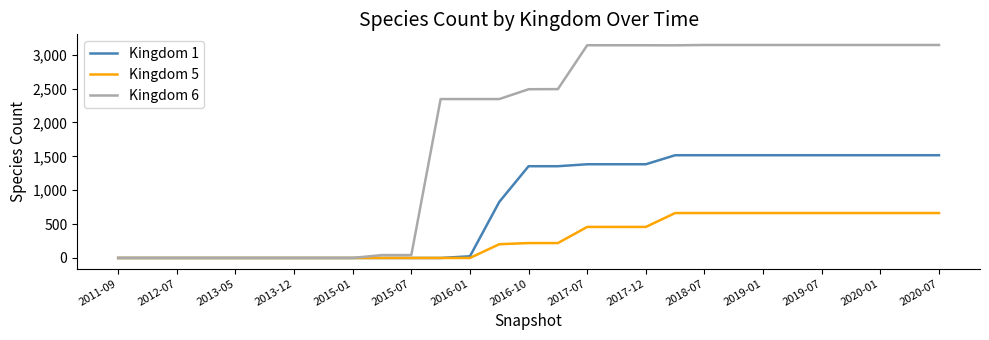

Which series has the largest total across all categories?

Kingdom 6